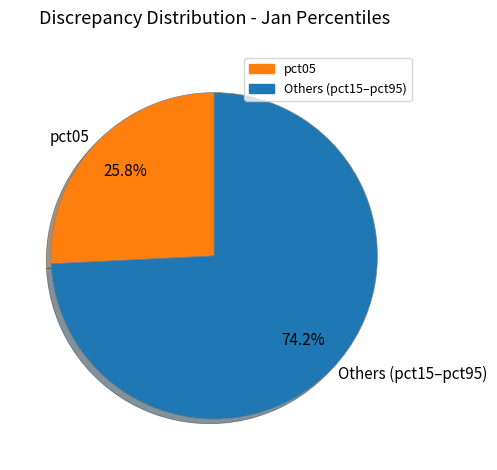

Which has a higher value, pct05 or Others (pct15–pct95)?

Others (pct15–pct95)